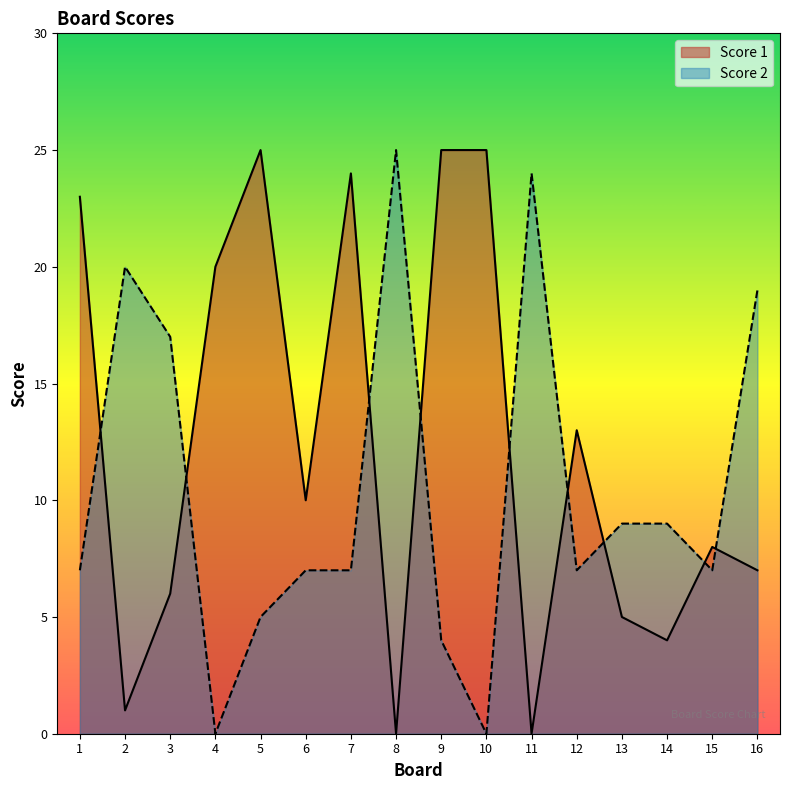

Which label corresponds to the smallest value in the chart?

8